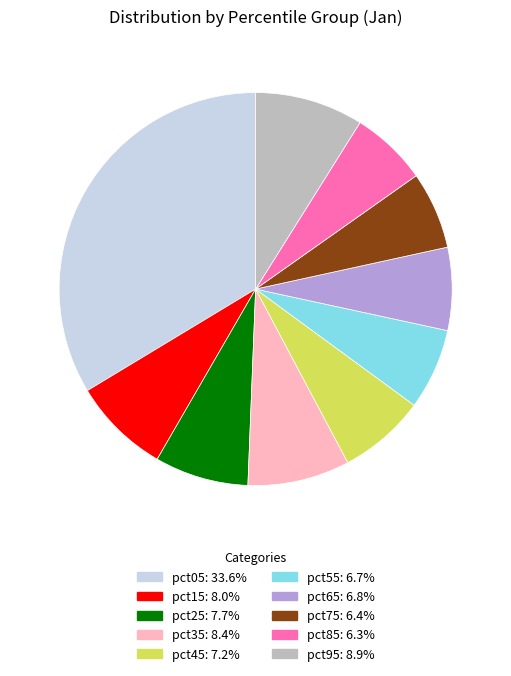

Is there a majority slice in this chart?

No